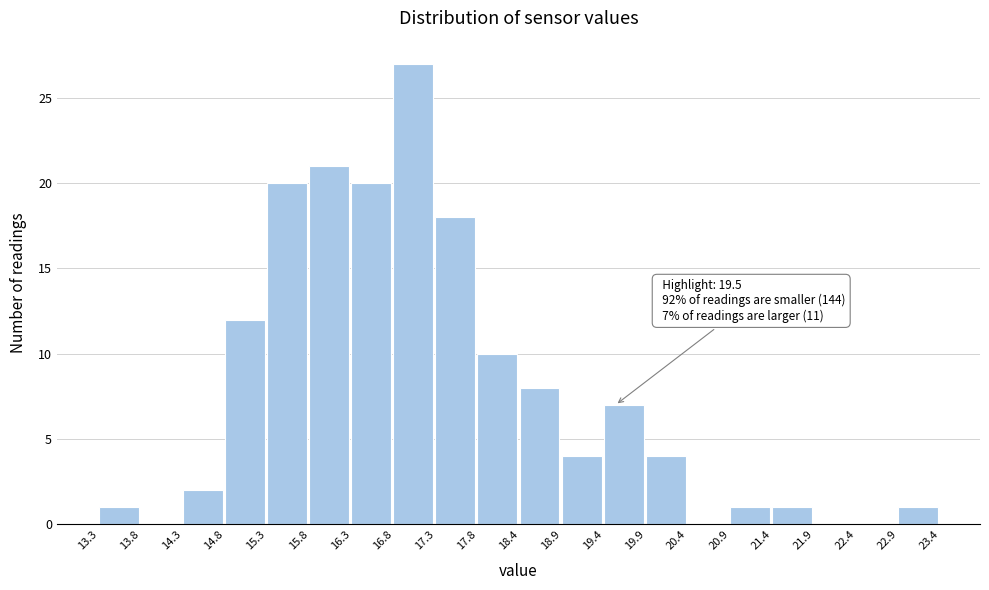

Over which range of the x-axis is the bar tallest?

16.8 to 17.3